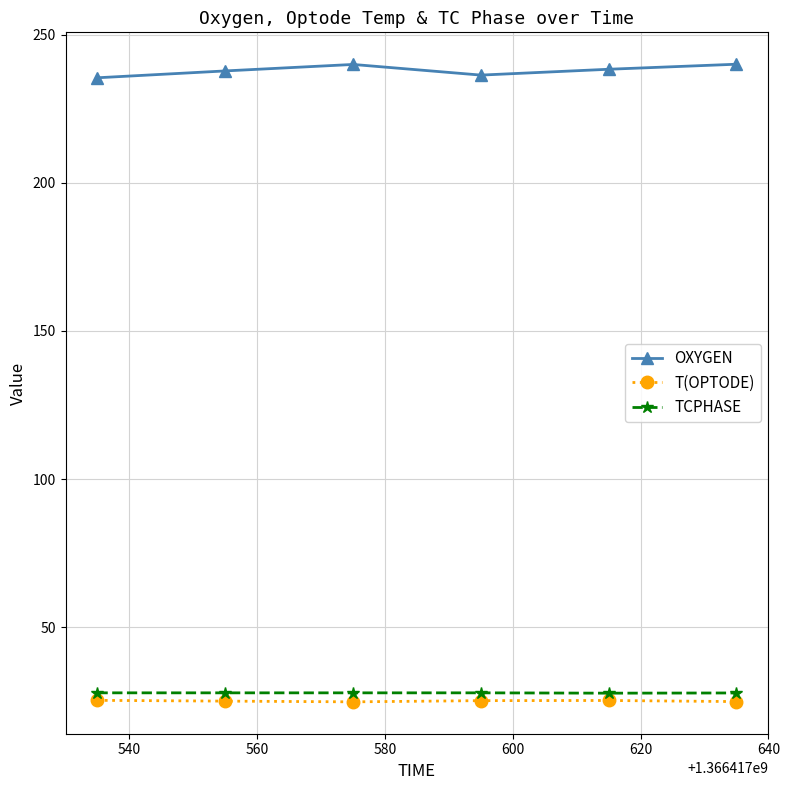

True or false: T(OPTODE) and TCPHASE intersect in this chart.

False